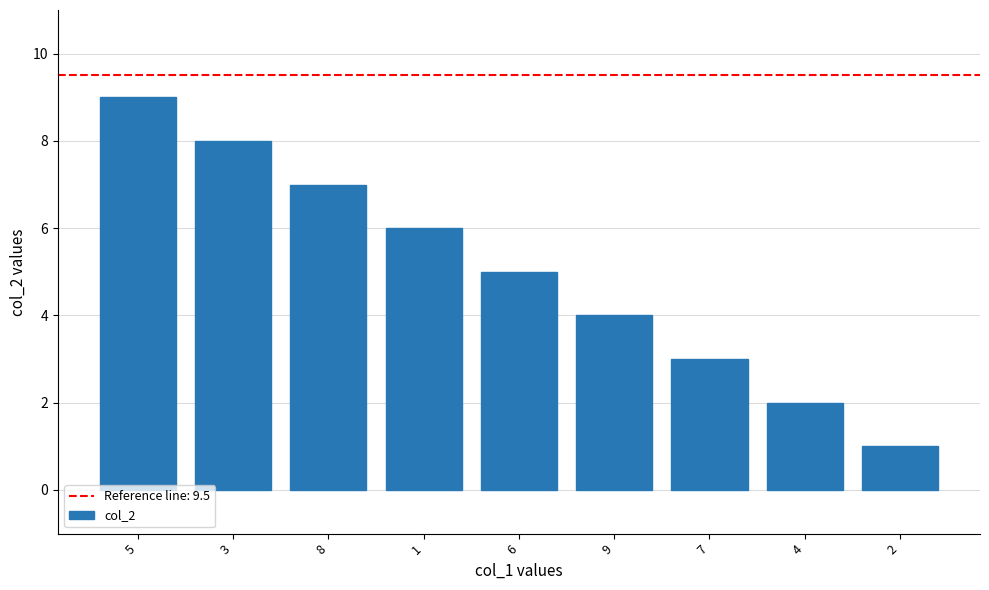

What is the change in value from 3 to 8?

-1